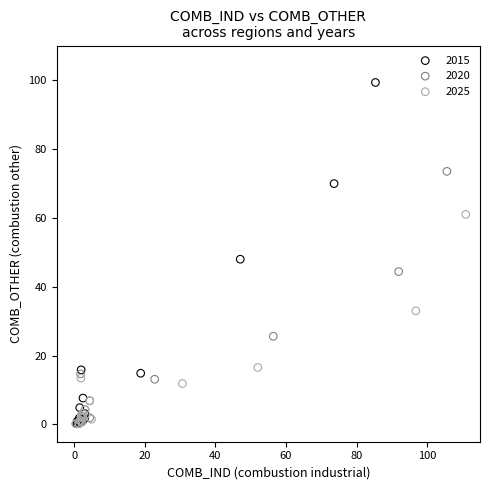

Which series reaches the maximum Y coordinate?

2015